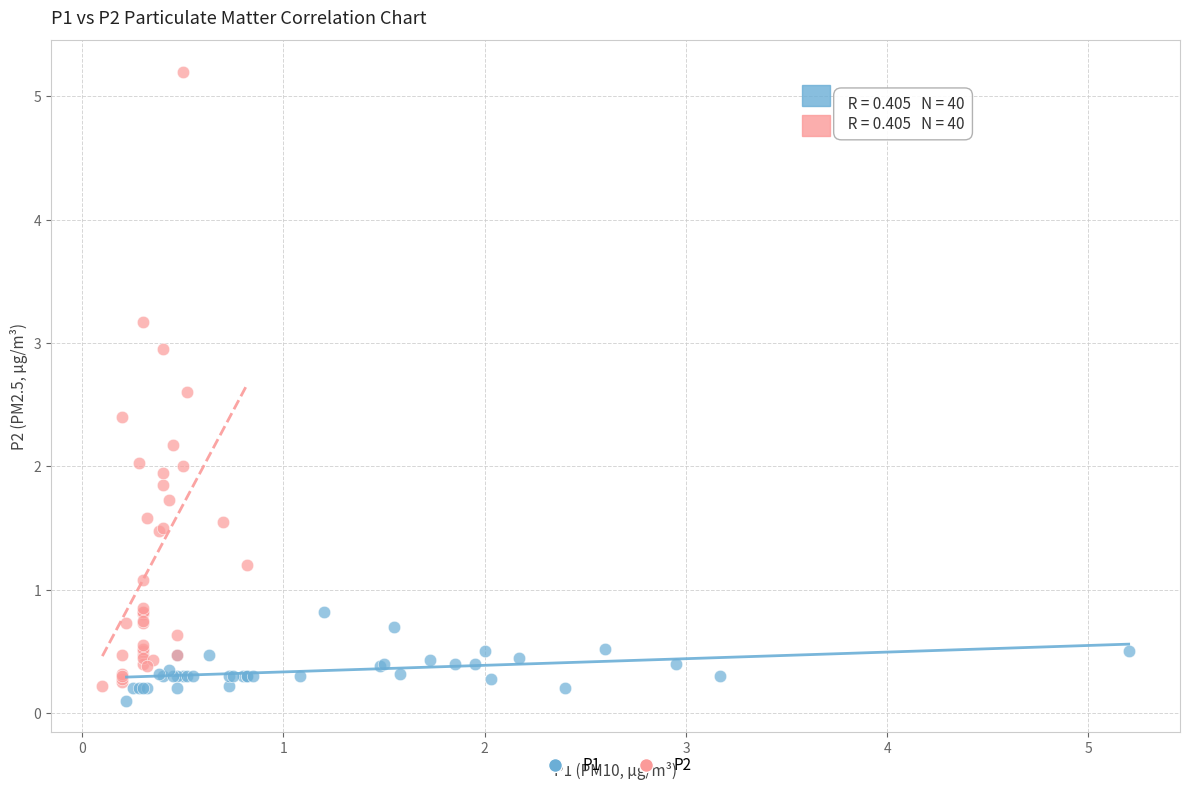

What are all the series names shown in the legend?

P1, P2